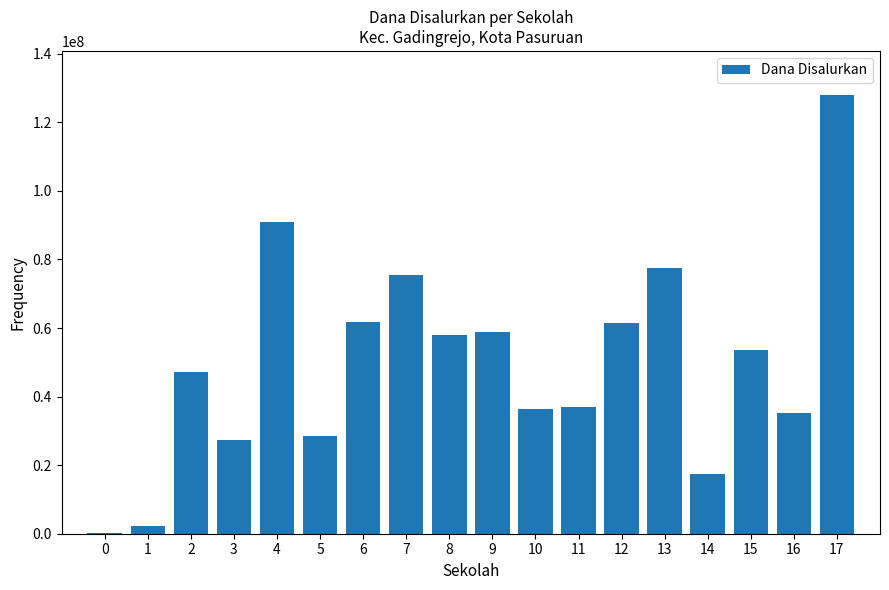

Does the chart contain stacked bars?

No